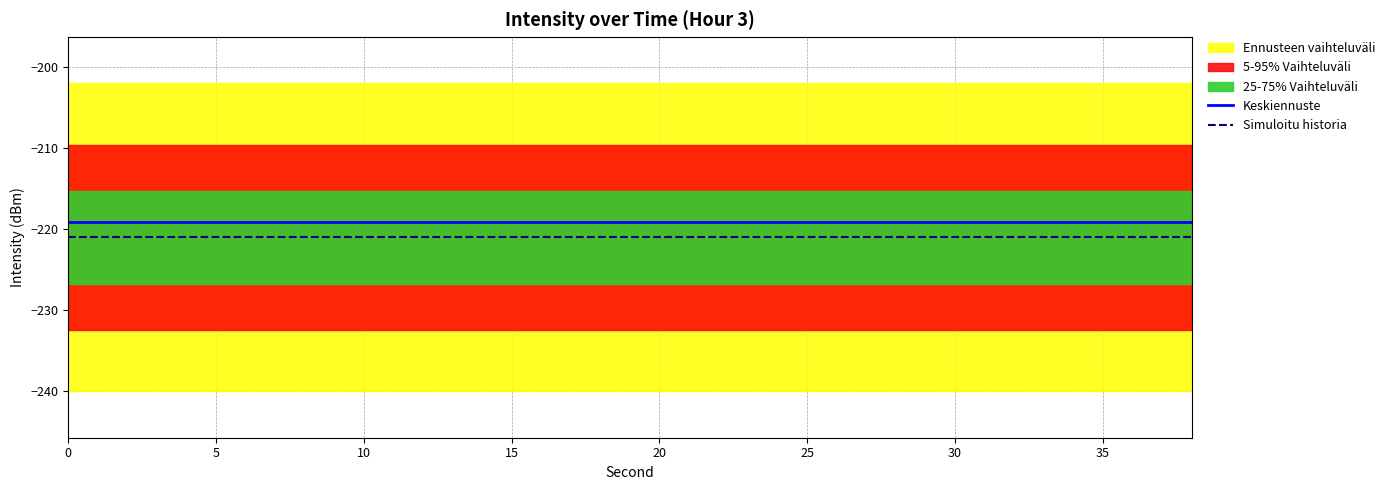

True or false: Simuloitu historia and Keskiennuste intersect in this chart.

False